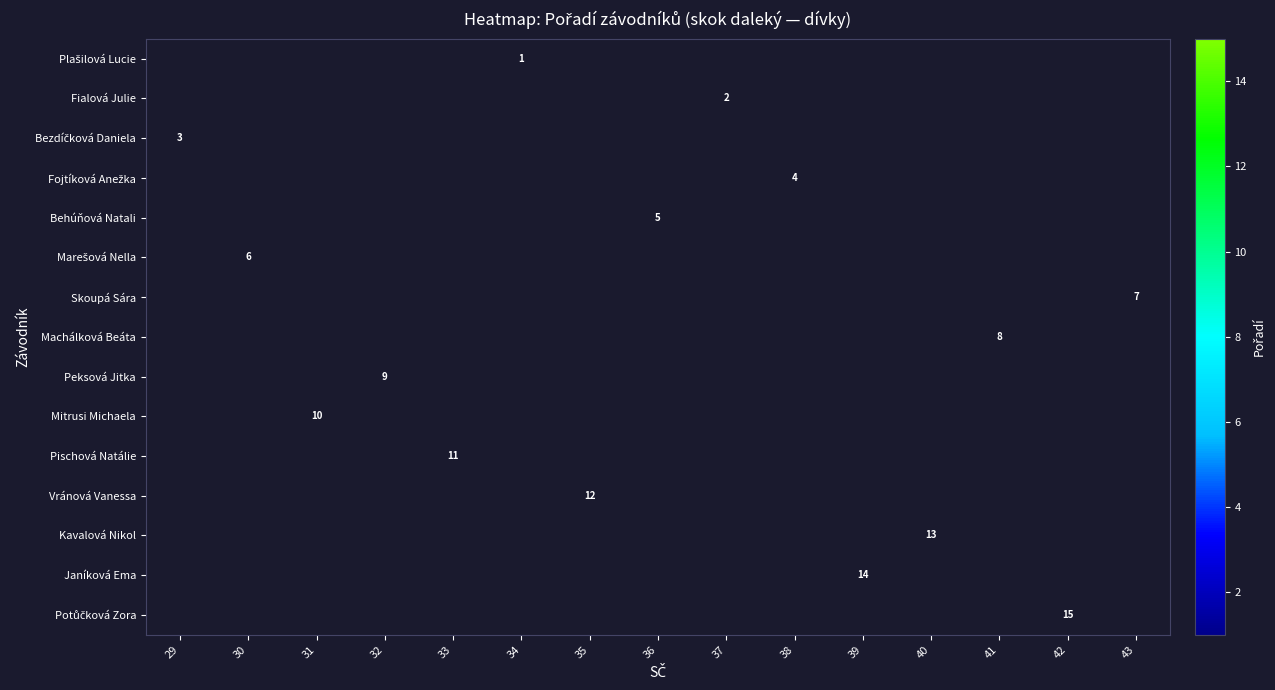

How many distinct data groups are displayed?

15